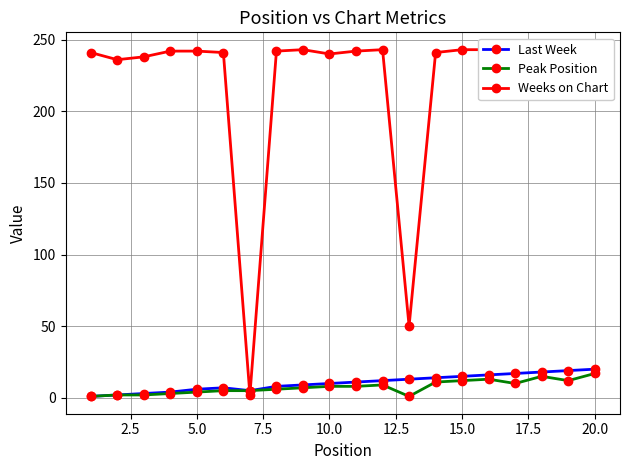

What is the highest value of the Peak Position series?

17